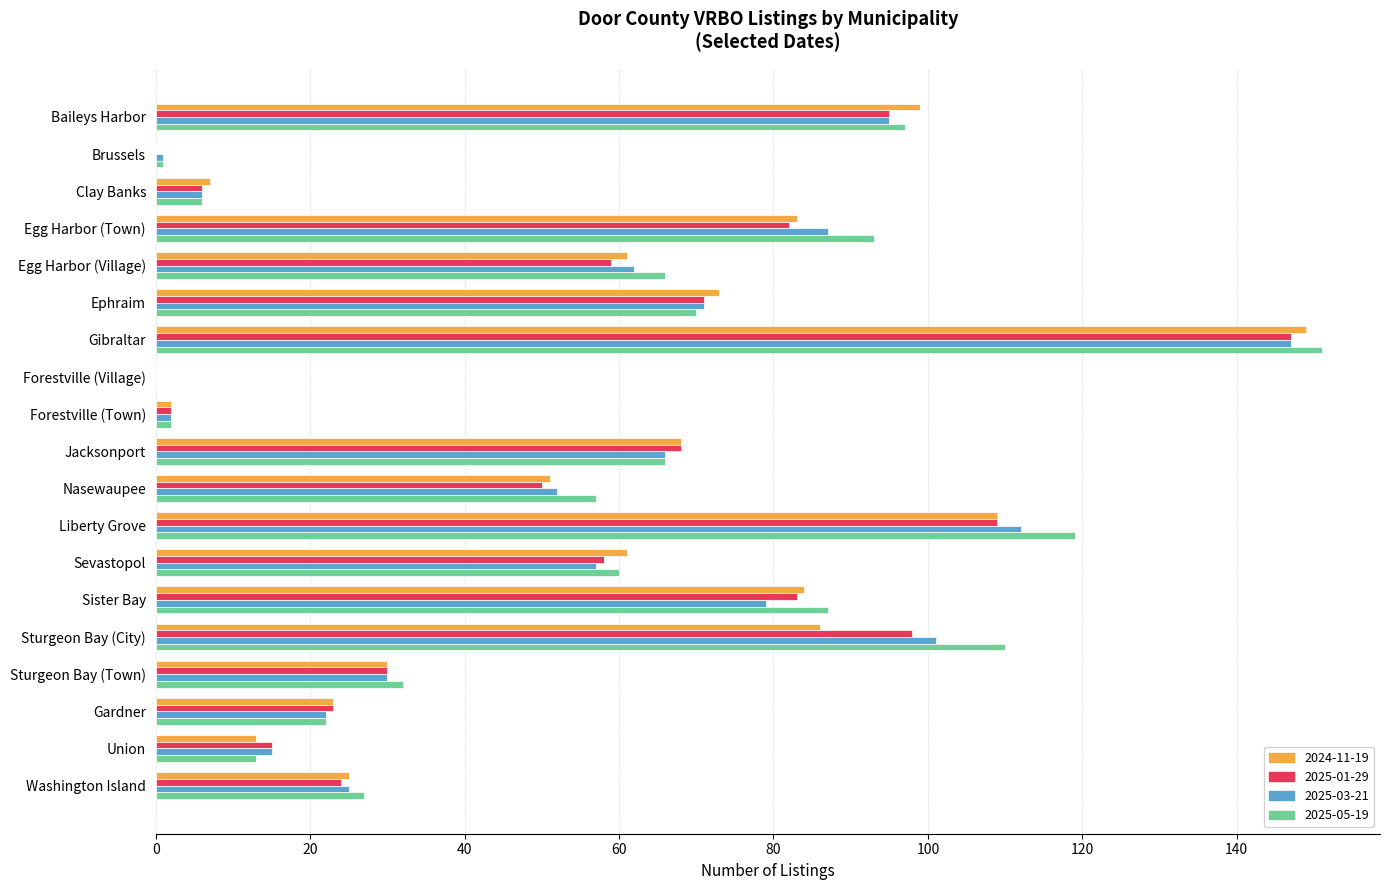

At which category is the sum across all series the highest?

Gibraltar